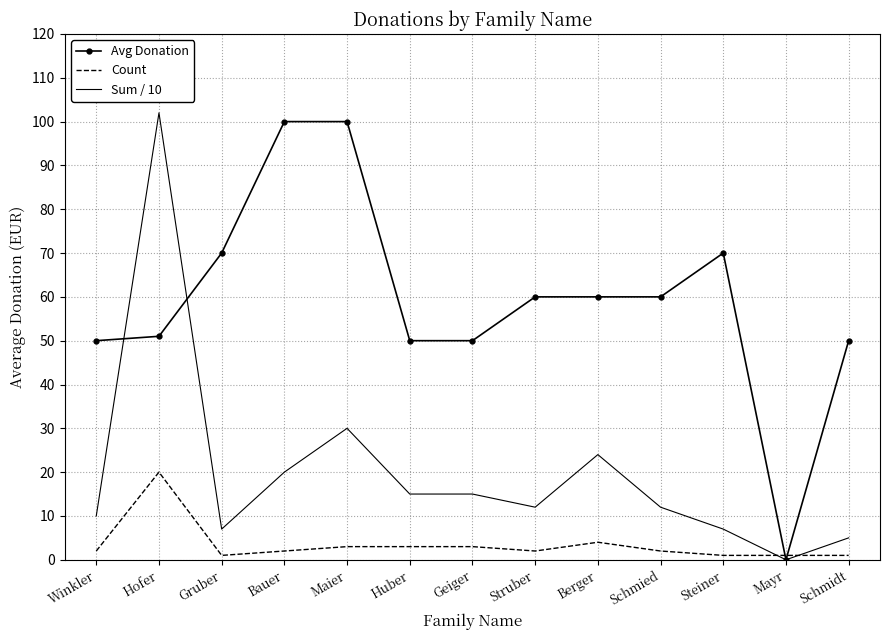

Which series has the widest spread of values?

Sum / 10